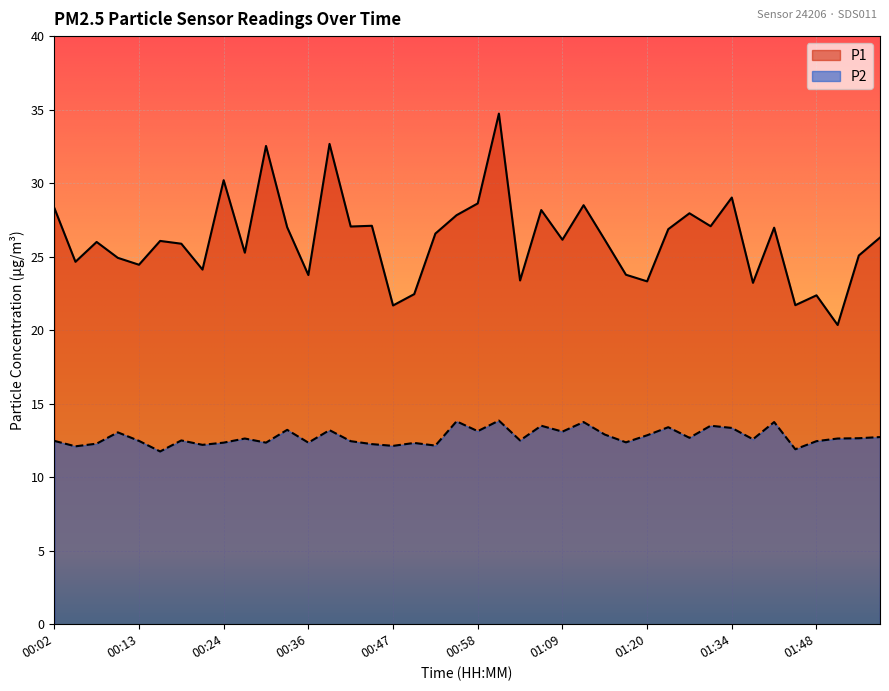

Which series has the largest range (max minus min)?

P1